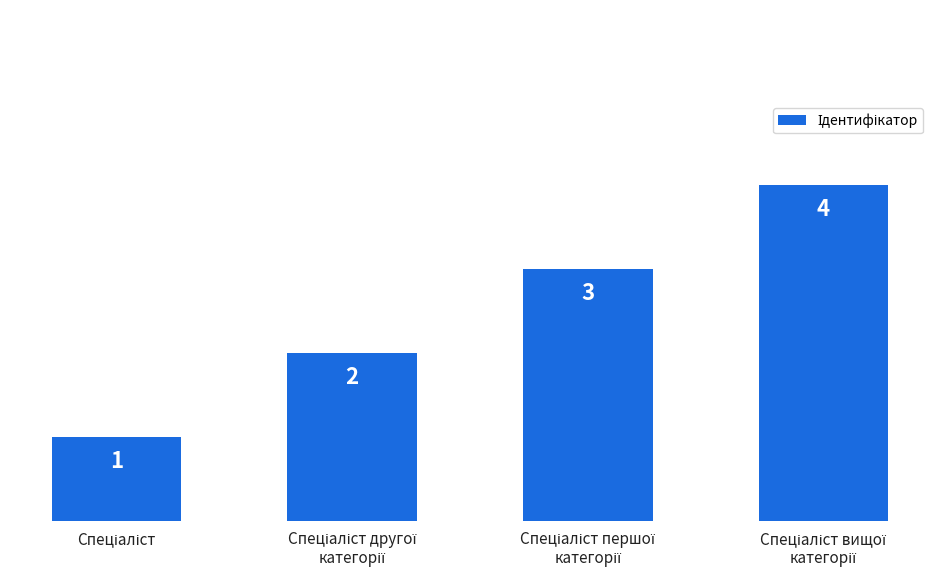

What is the difference between the maximum and minimum values?

3